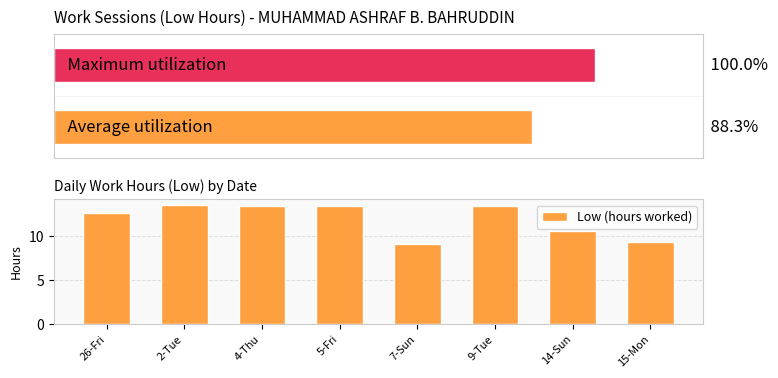

True or false: the data shows 6.6 at 5-Fri.

False